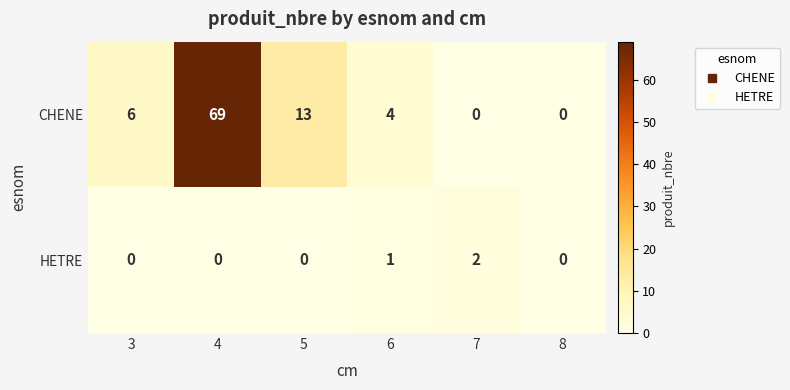

Count the HETRE values in the range 0 to 1.

5